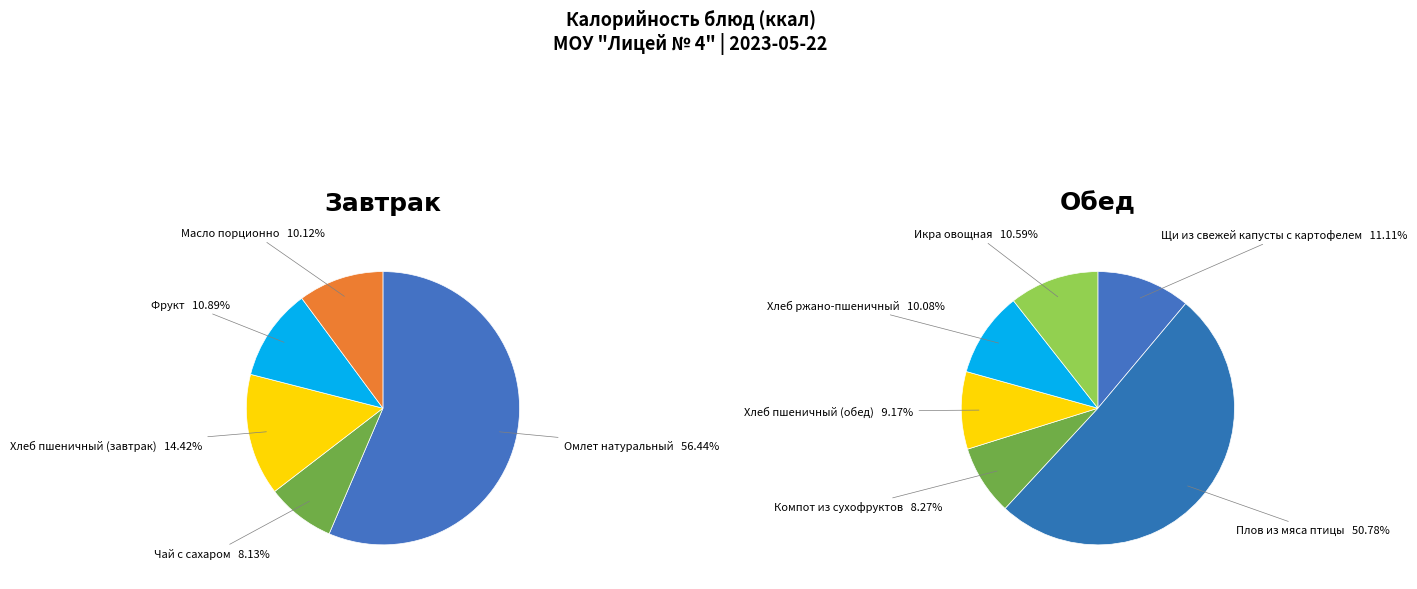

Between Плов из мяса птицы and Чай с сахаром, which is larger?

Плов из мяса птицы